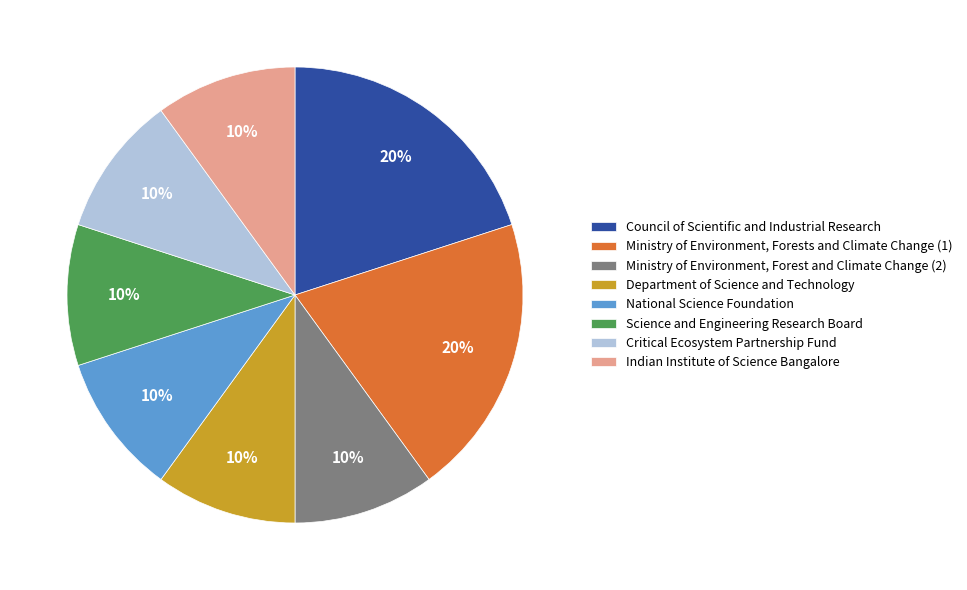

The Department of Science and Technology slice represents 19% of the pie. True or false?

False